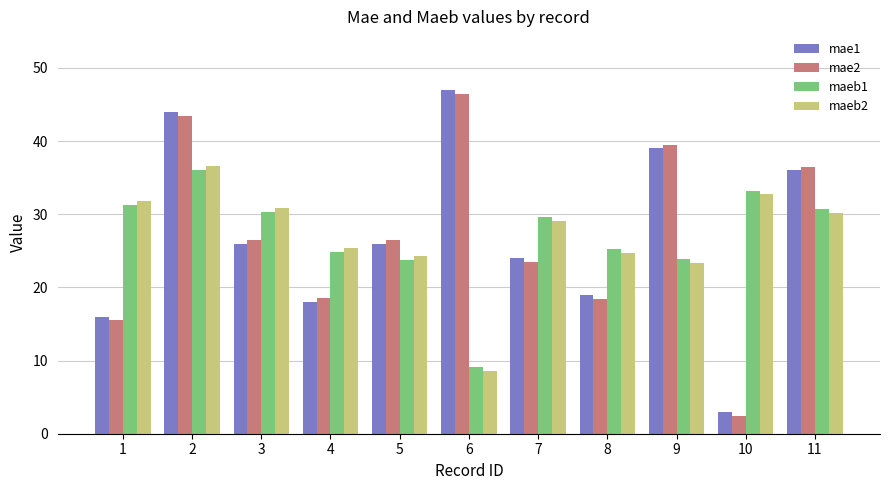

What is the difference between the highest and lowest values at 7?

6.2